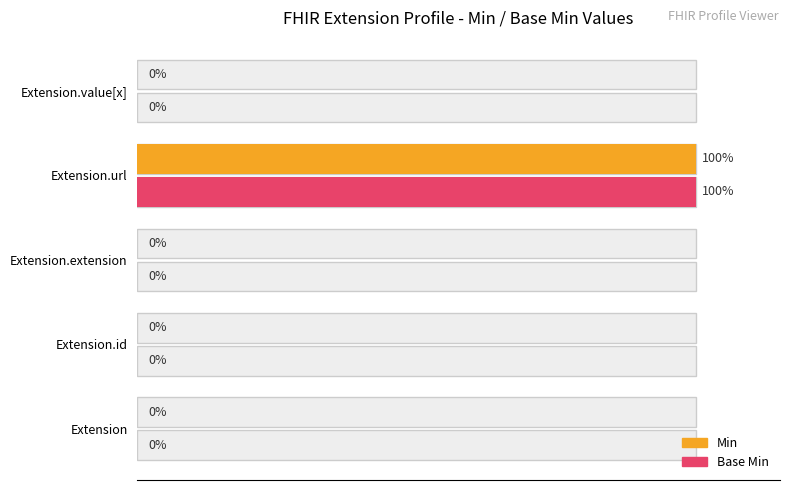

Is it true that Min equals 34 at 0?

False